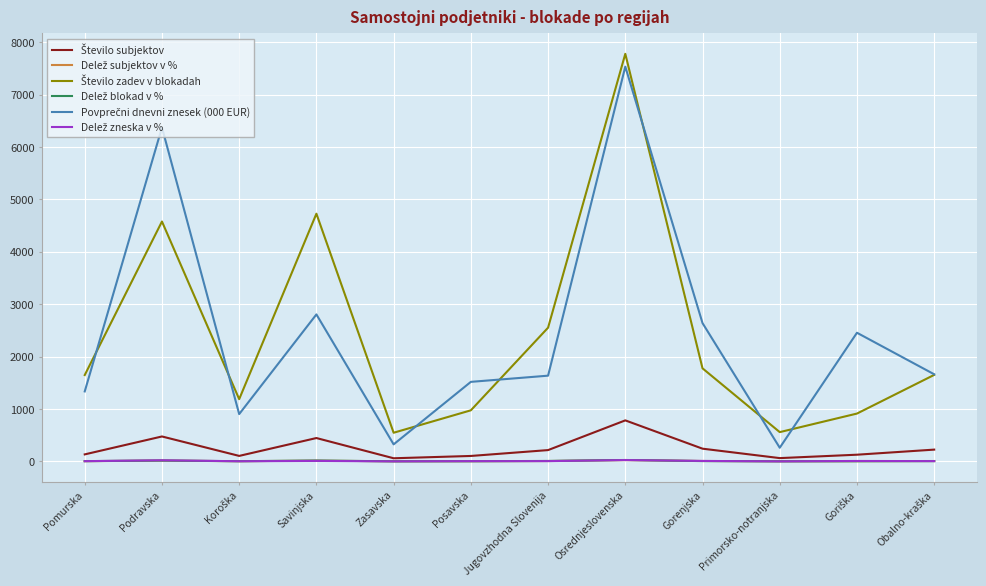

Which label corresponds to the largest value in the chart?

Osrednjeslovenska